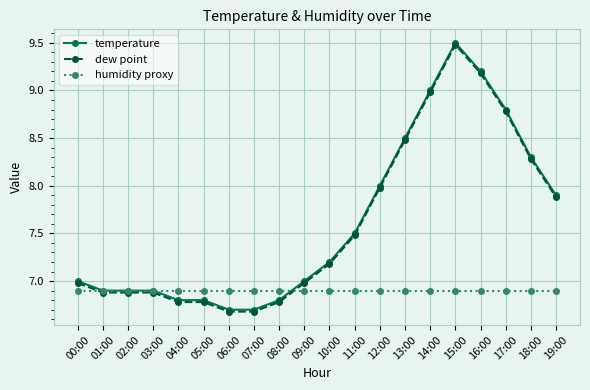

Is this an area chart (filled region under the line)?

No